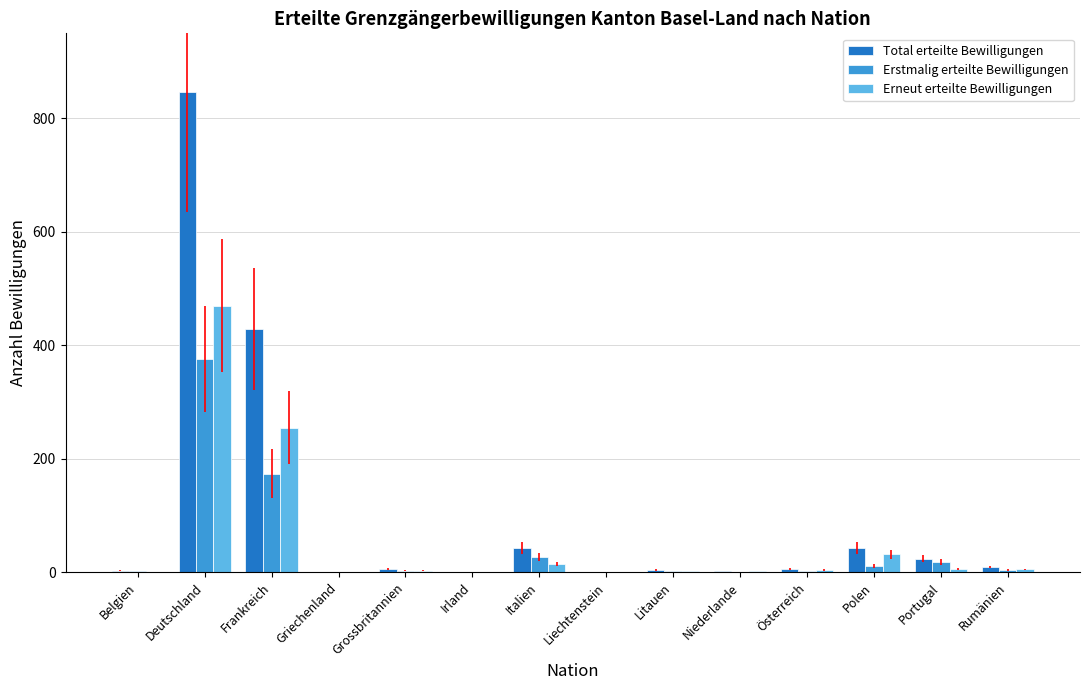

Which category has the highest value across all series?

Deutschland